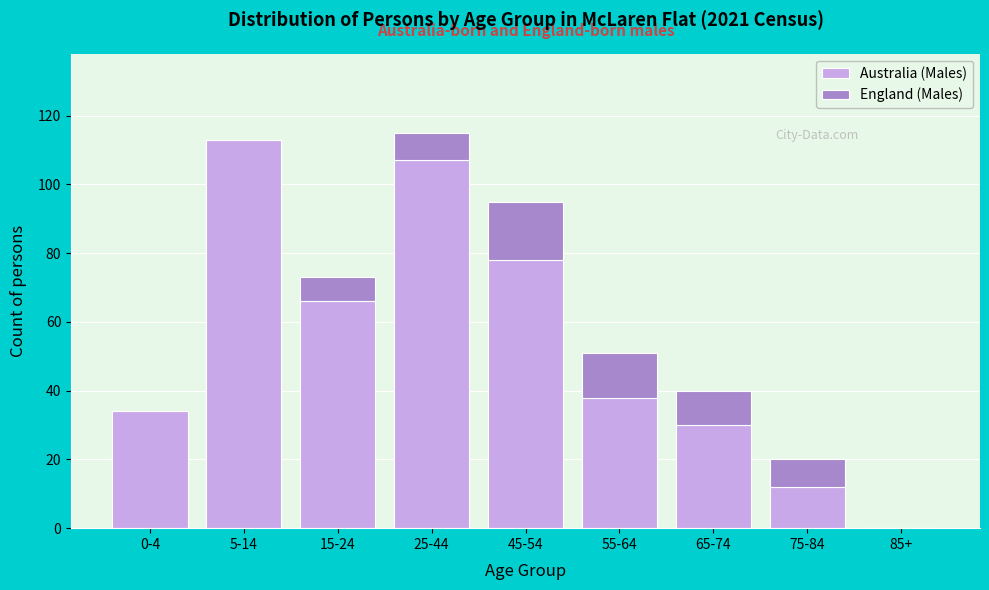

Reading left to right, transcribe the values for Australia (Males).

0-4=34	5-14=113	15-24=66	25-44=107	45-54=78	55-64=38	65-74=30	75-84=12	85+=0